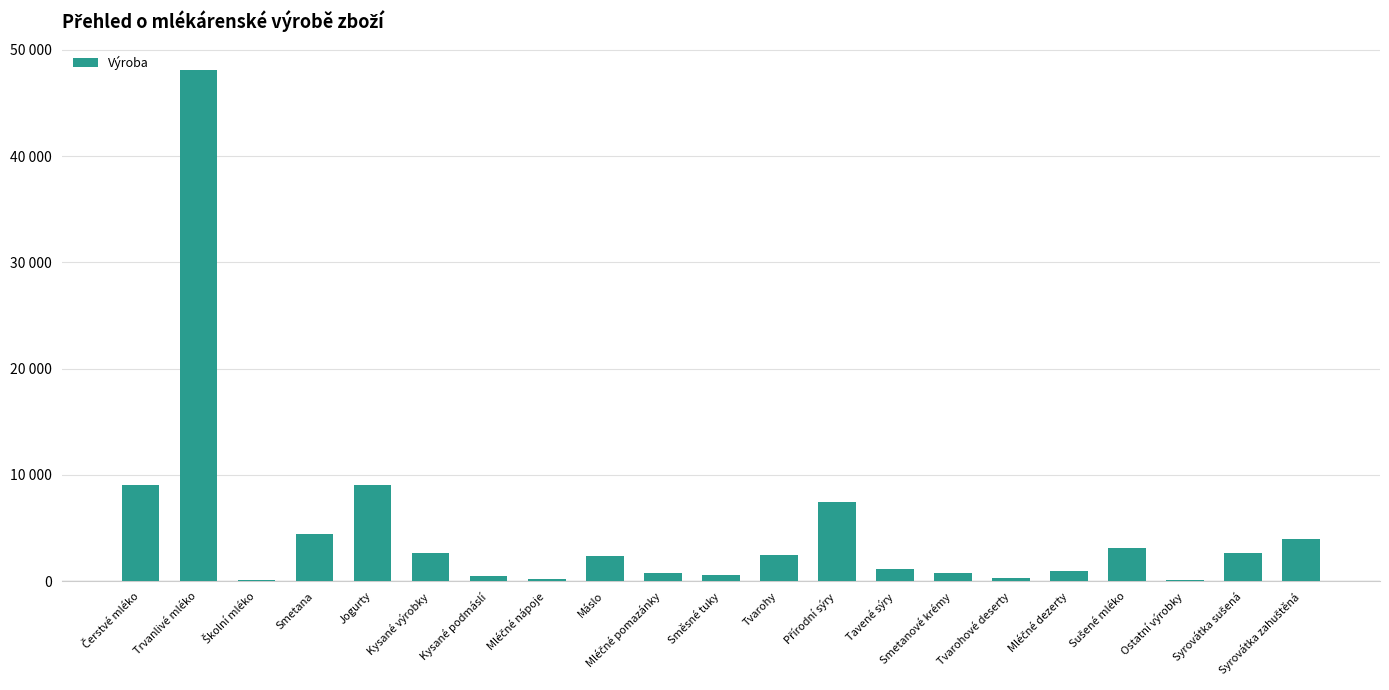

What value does the data have at Sušené mléko?

3166.1